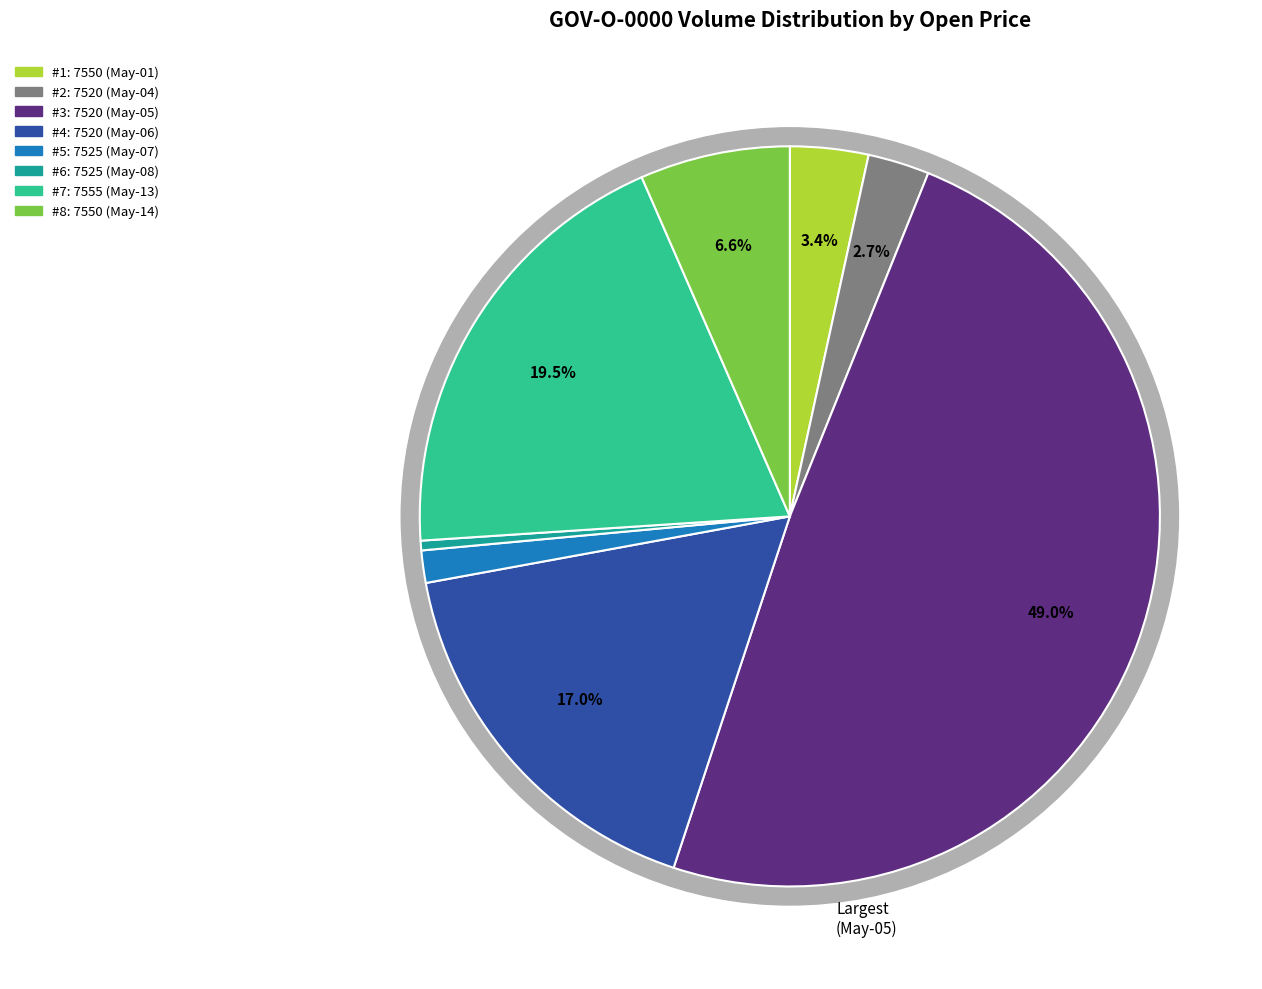

Does 7550 represent more than half of the total?

No